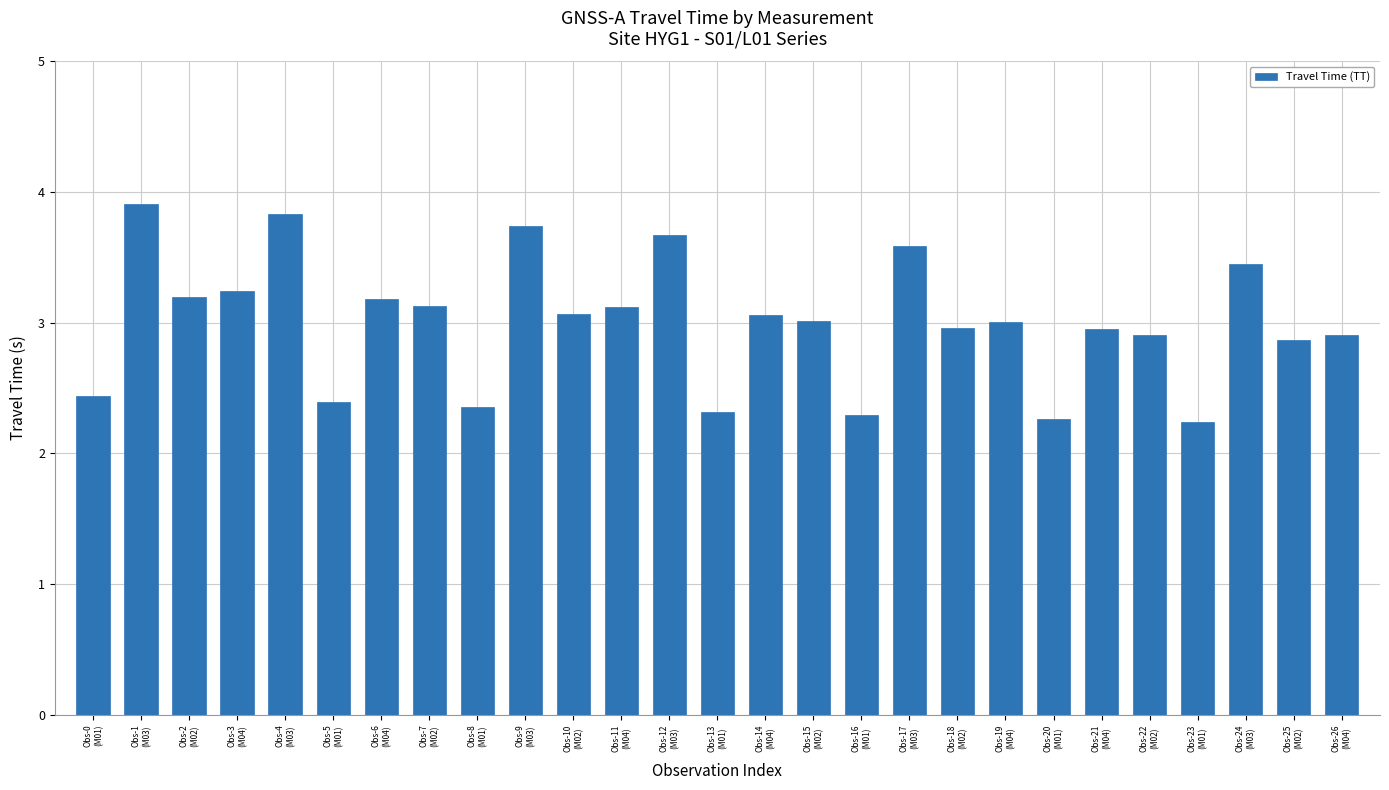

How many series are shown in this chart?

1